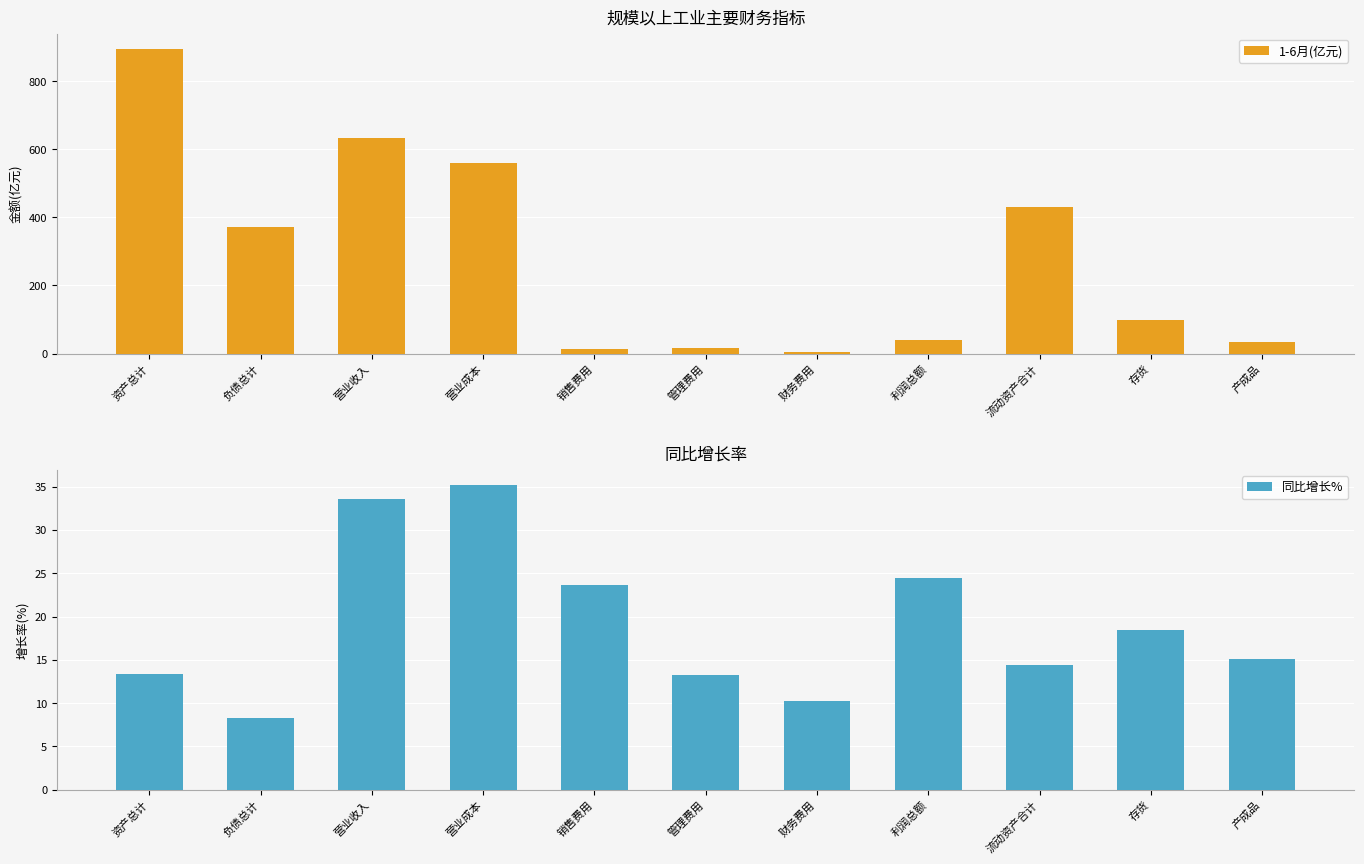

What is the greatest value displayed?

895.0